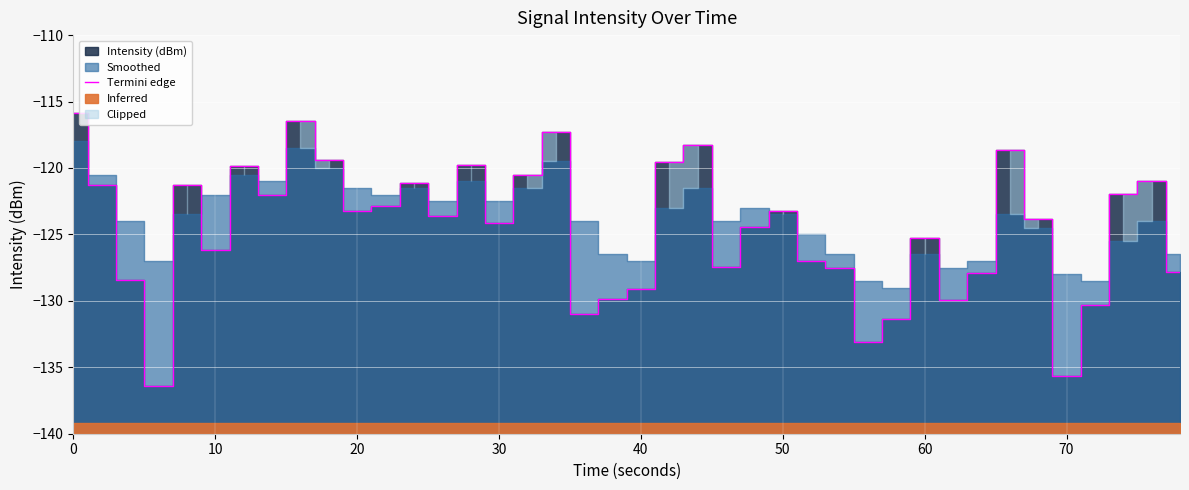

What is the average value?

-124.6